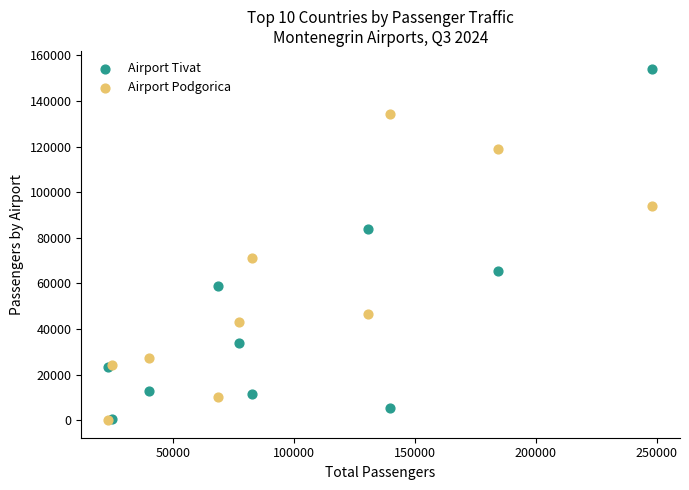

In the Airport Podgorica series, what Y value is closest to 67092?

71072